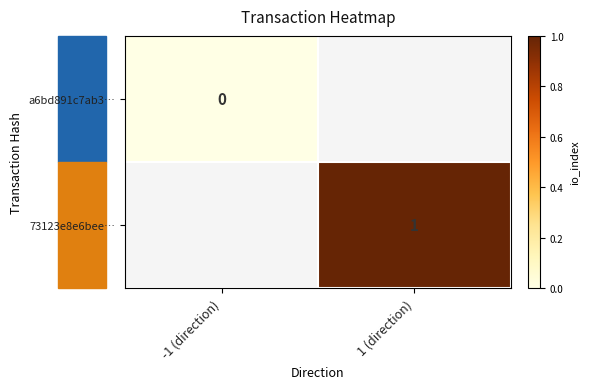

True or false: 73123e8e6bee⋯ has a value of 0 at 1 (direction).

False